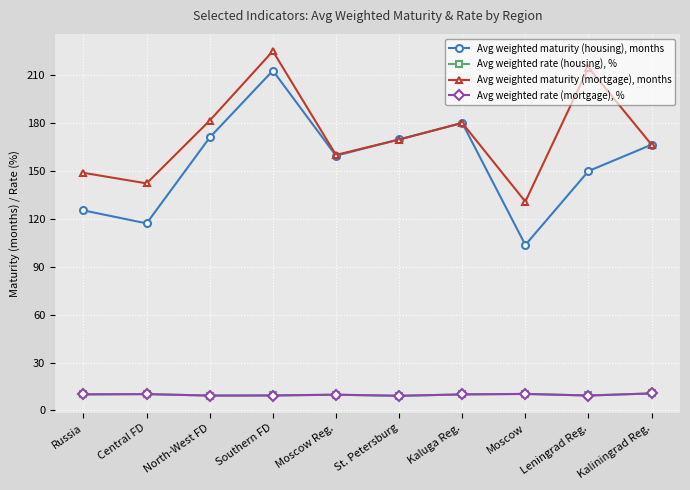

What is the sum of all Avg weighted rate (housing), % values?

98.8